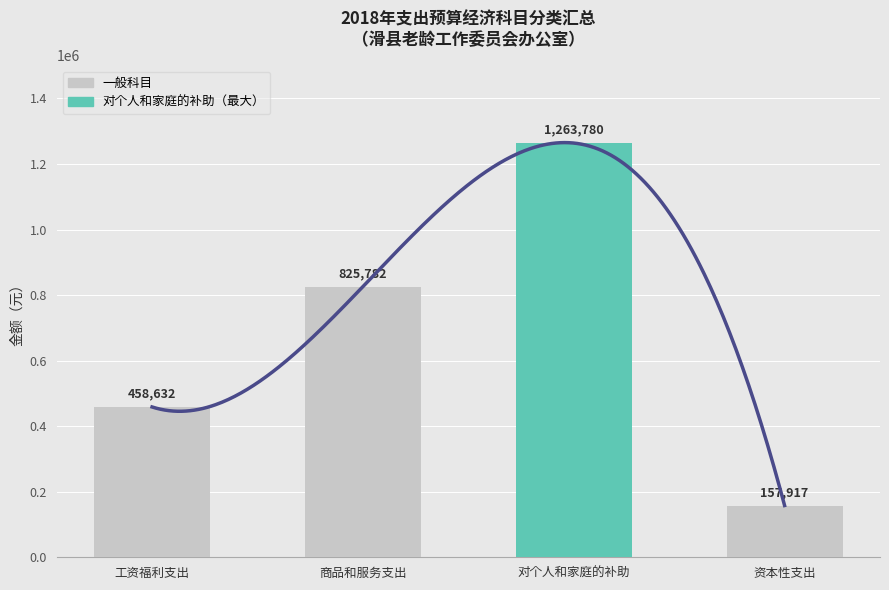

Which label corresponds to the smallest value in the chart?

资本性支出